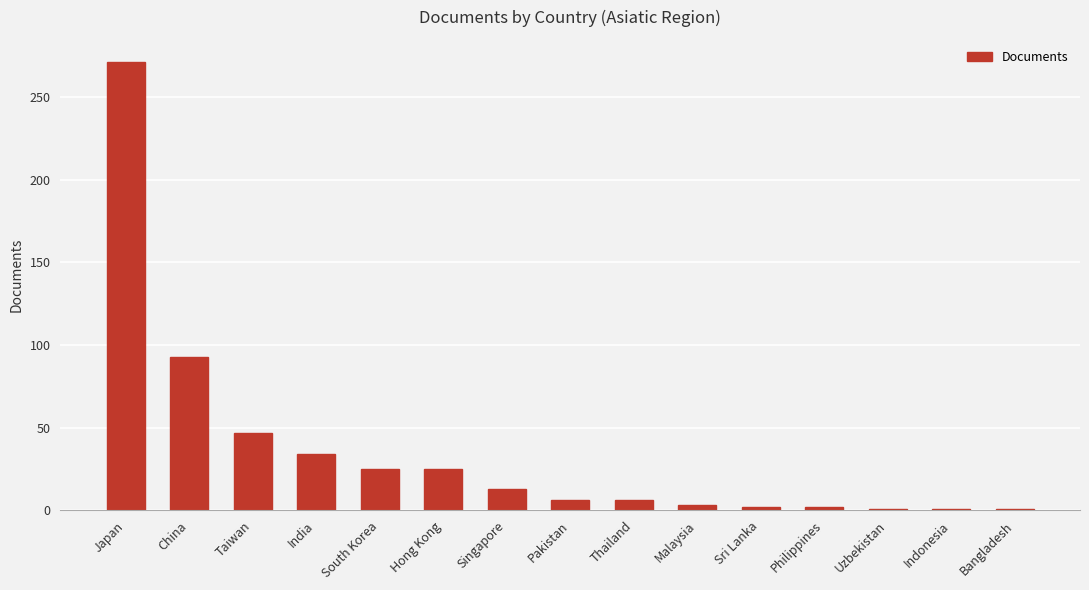

Read the value at Pakistan.

6